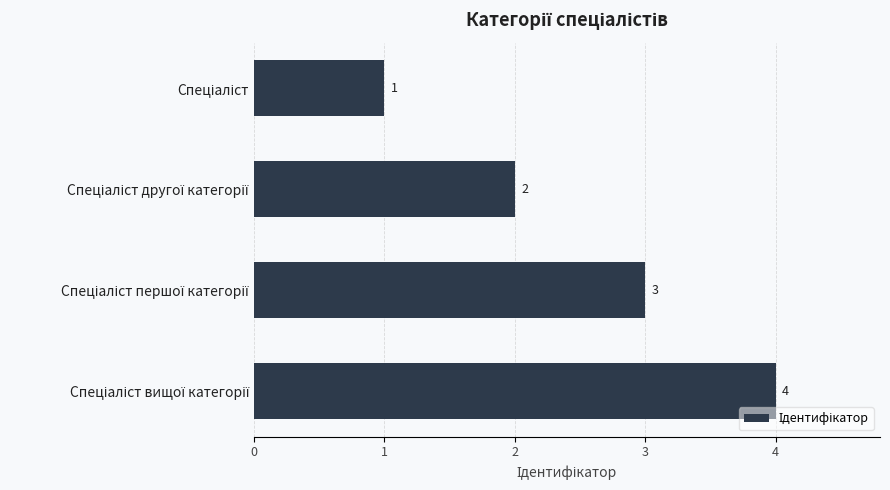

How many values are between 2 and 4?

3